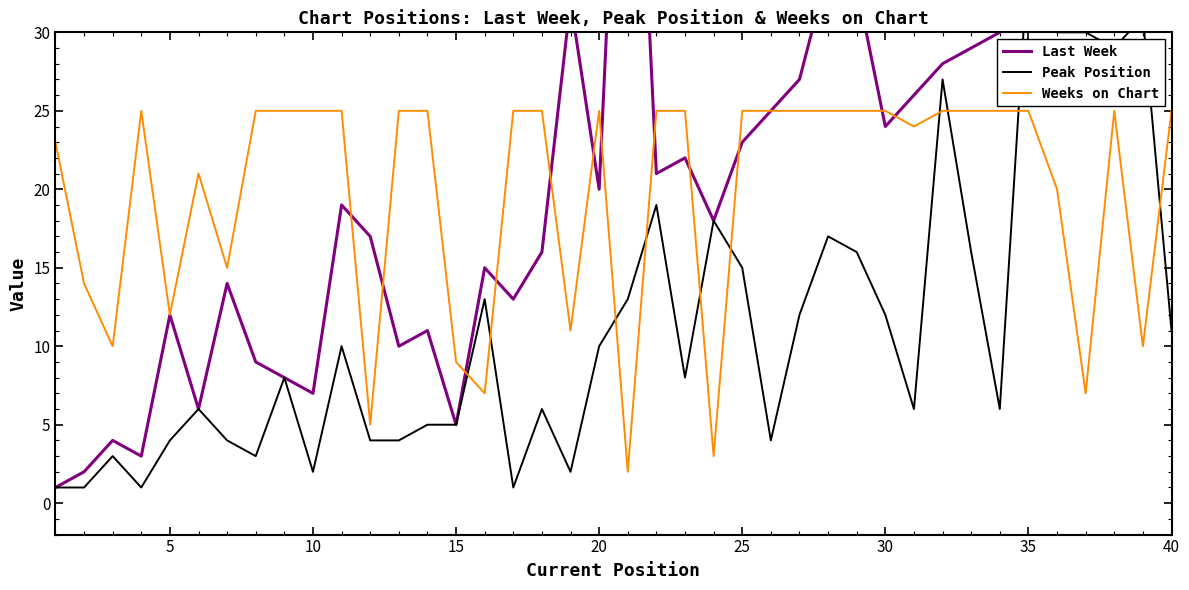

Does the chart display data point markers on the line(s)?

No